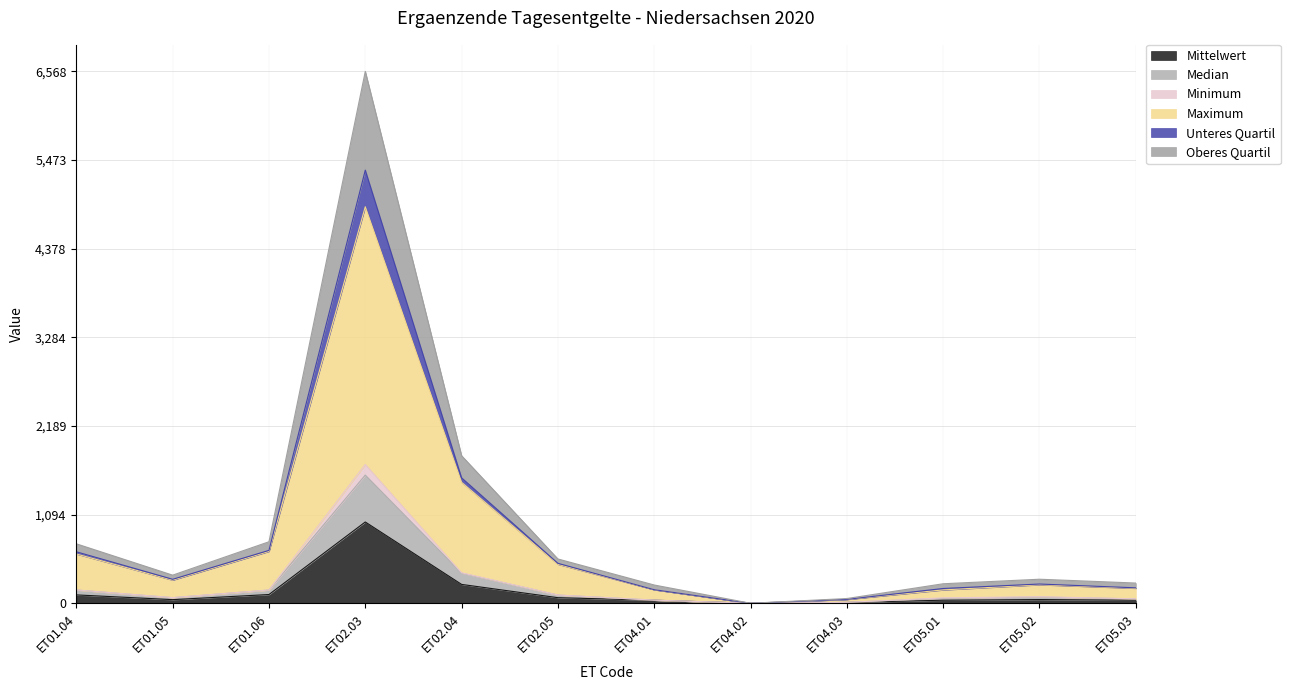

At which label is Maximum closest to 2448?

ET02.04